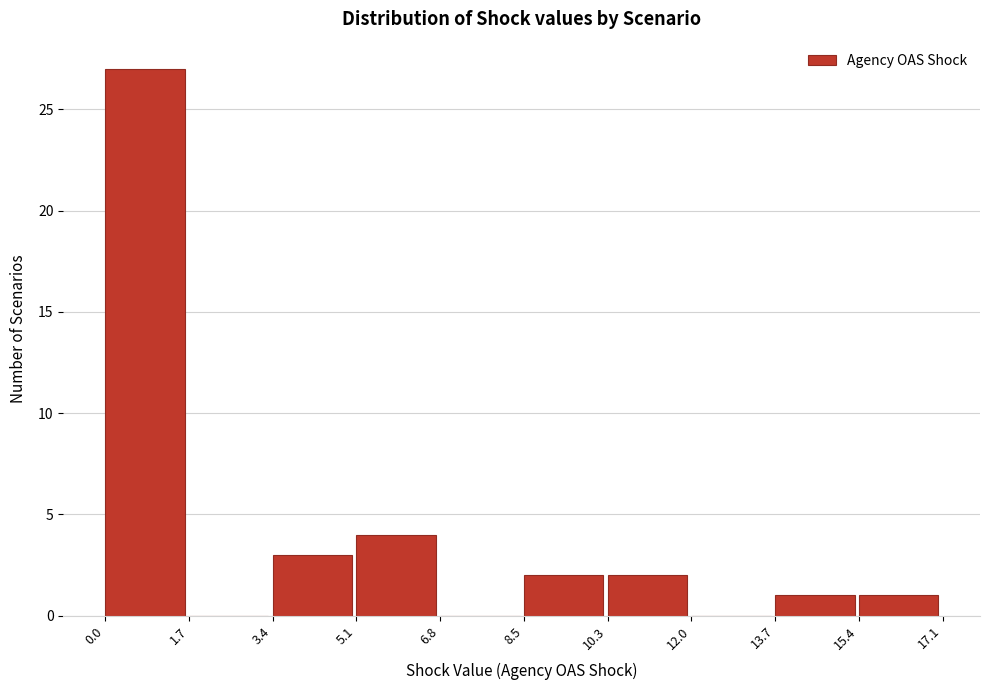

Reading left to right, transcribe this chart: for each bar, give the range it covers on the x-axis and its height. The values are not printed on the chart, so give them approximately, as read against the axis.

0.0 to 1.7: 27
1.7 to 3.4: 0
3.4 to 5.1: 3
5.1 to 6.8: 4
6.8 to 8.5: 0
8.5 to 10.3: 2
10.3 to 12.0: 2
12.0 to 13.7: 0
13.7 to 15.4: 1
15.4 to 17.1: 1